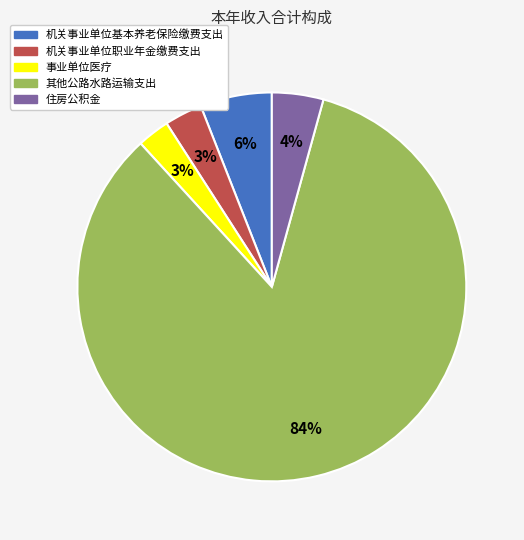

How many segments does this pie chart have?

5